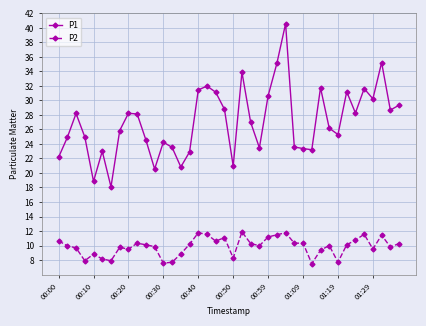

Rank the series by their average value, from highest to lowest.

P1, P2